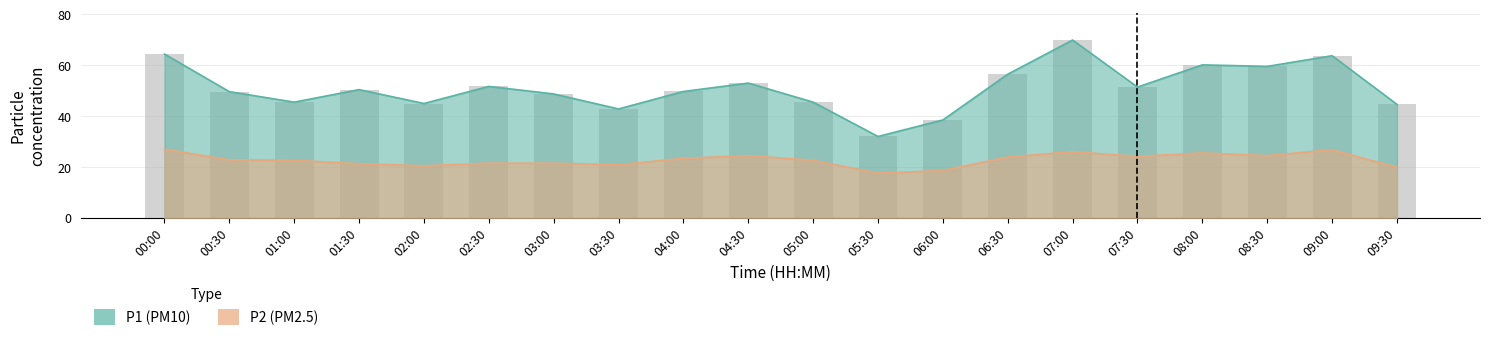

What is the label of the 3rd bar from the left?

01:00